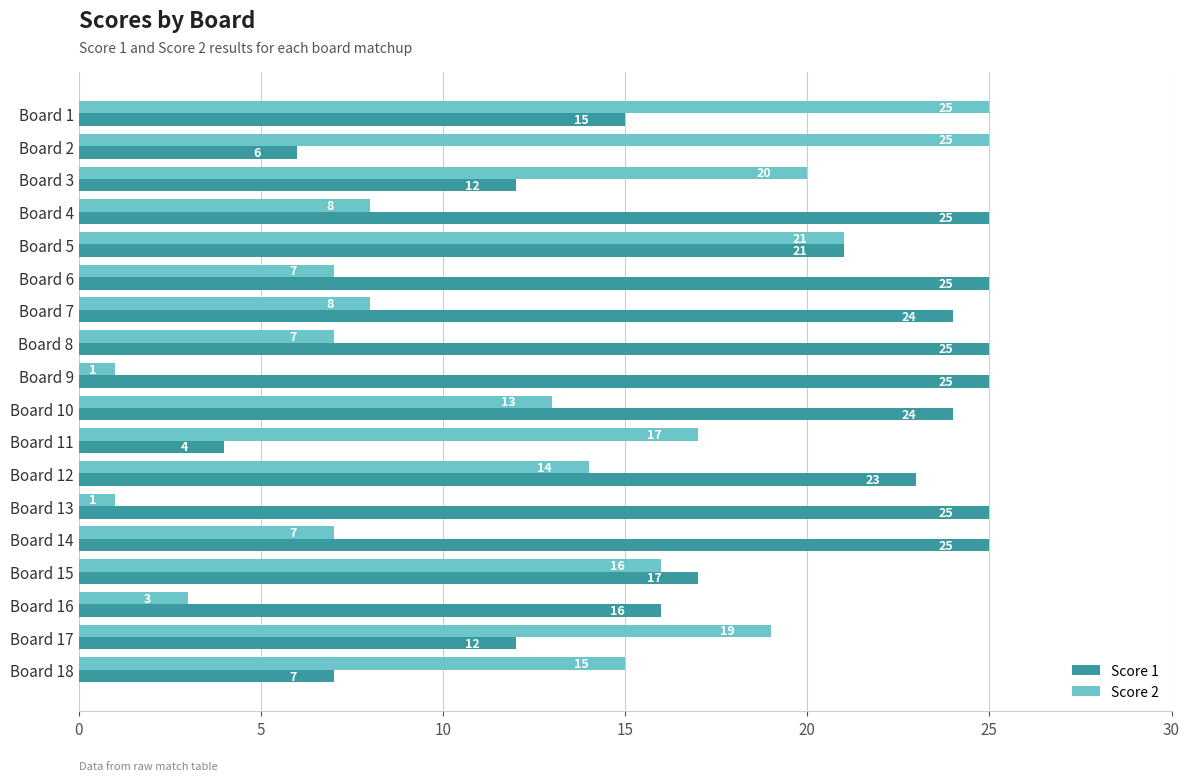

List the series in order of their overall mean, highest first.

Score 1, Score 2